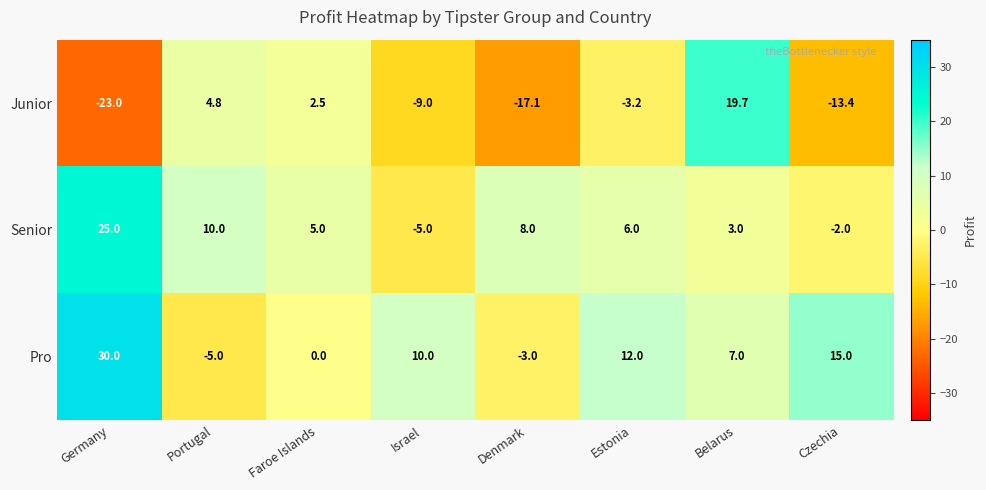

Which label corresponds to the largest value in the chart?

Germany